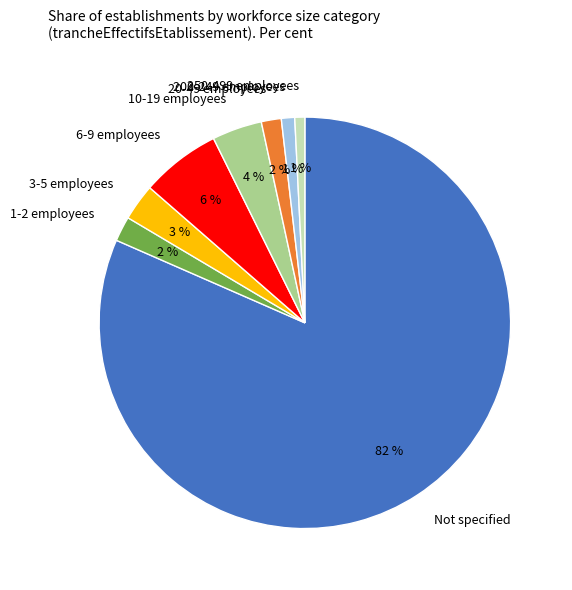

To the nearest percent, what is the combined percentage of 6-9 employees and 200-249 employees?

7%